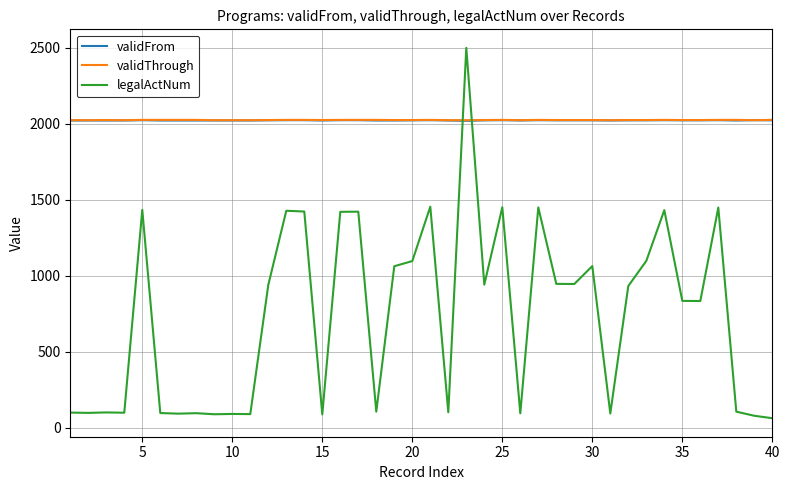

Which series has the largest range (max minus min)?

legalActNum